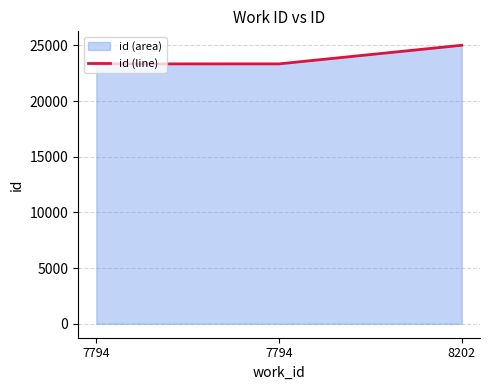

Where does the data first go above 23347?

8202